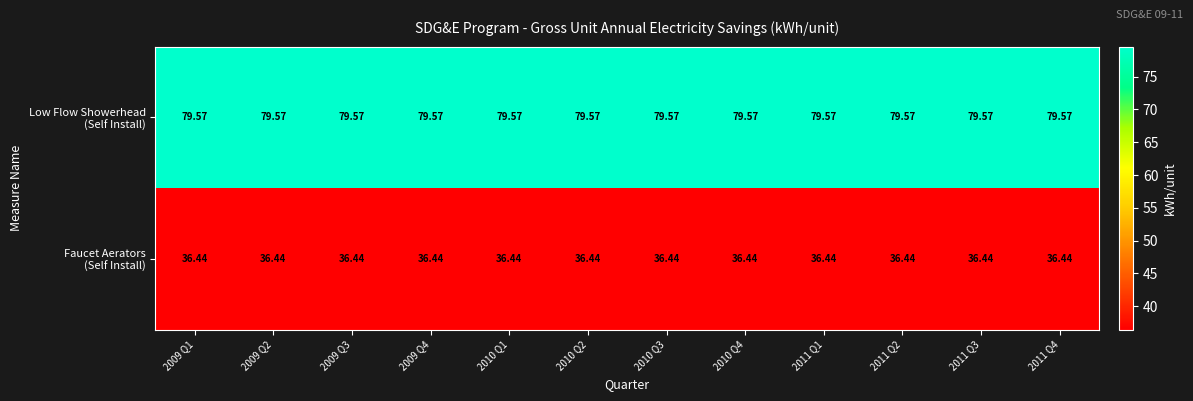

How many data points does each series have?

12